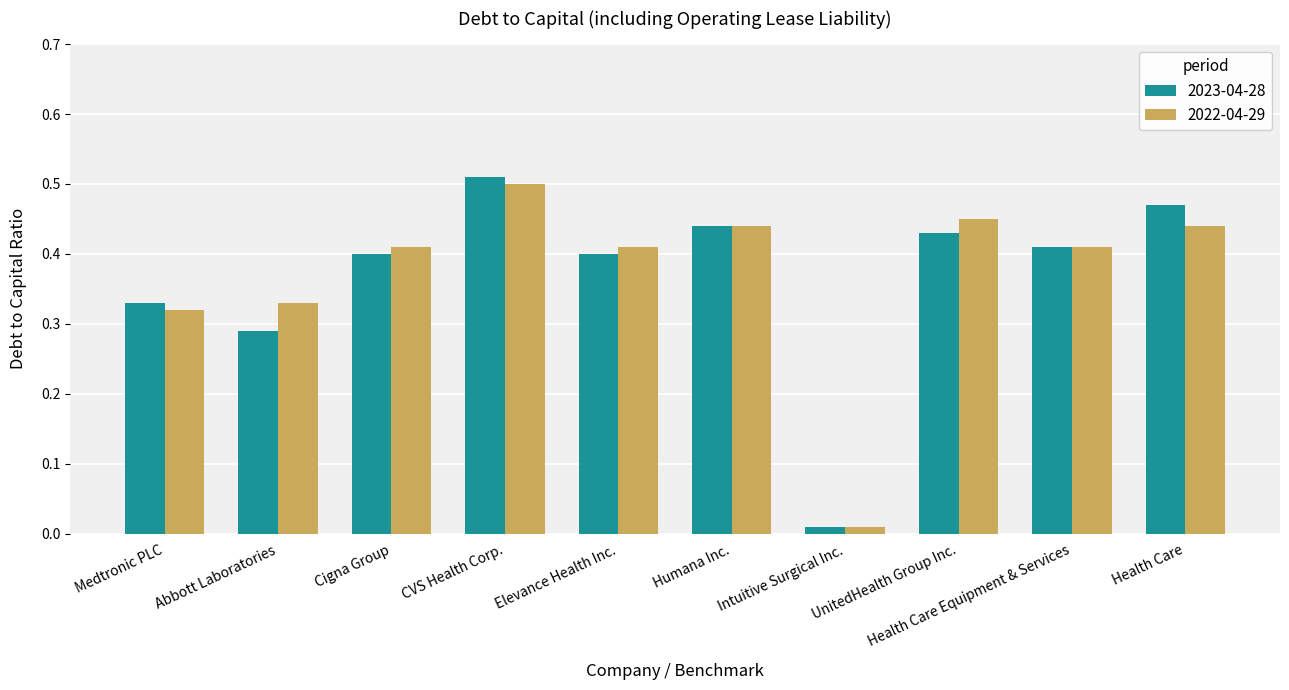

Which series has the widest spread of values?

2023-04-28